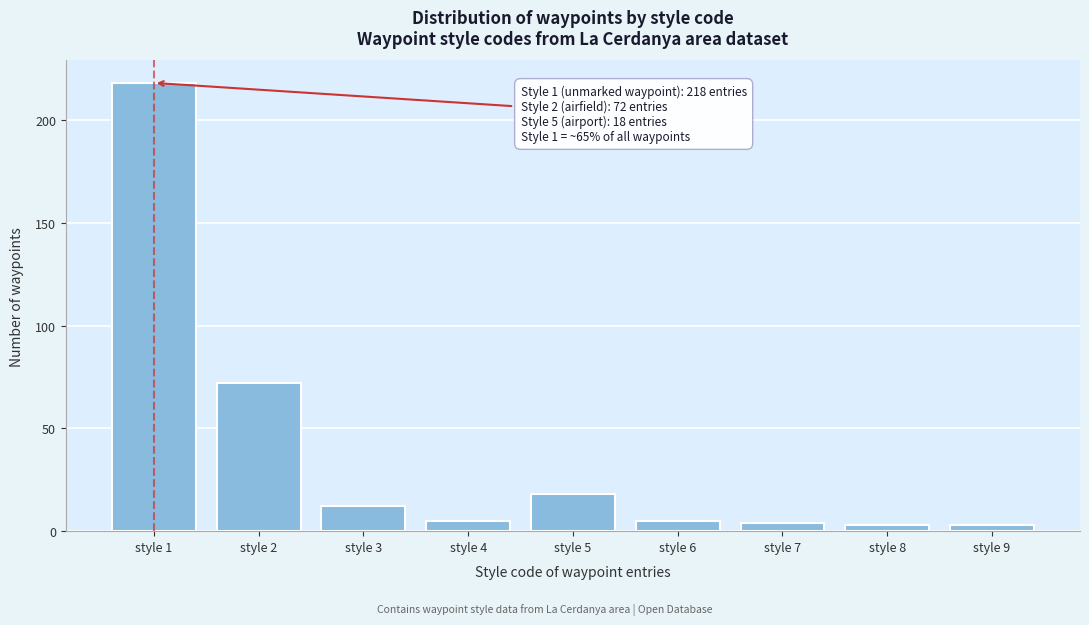

Reading left to right, what are all the values shown in this chart?

218	72	12	5	18	5	4	3	3